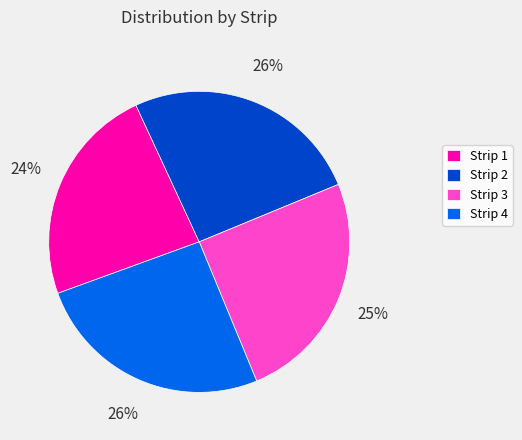

True or false: Strip 3 accounts for 12% of the total.

False